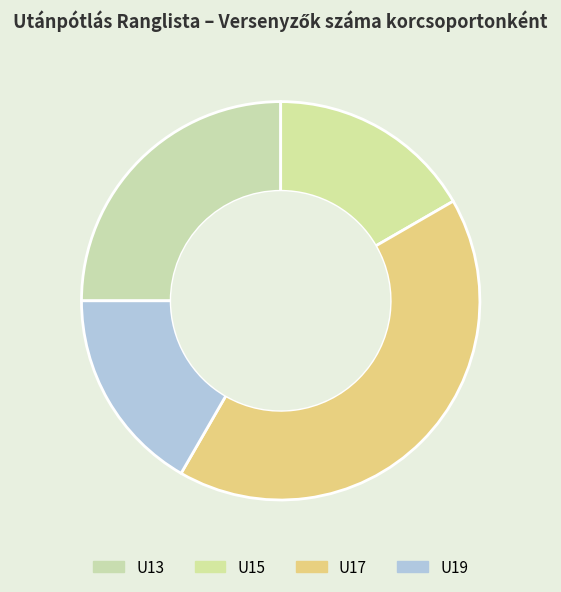

How many slices are in this pie chart?

4